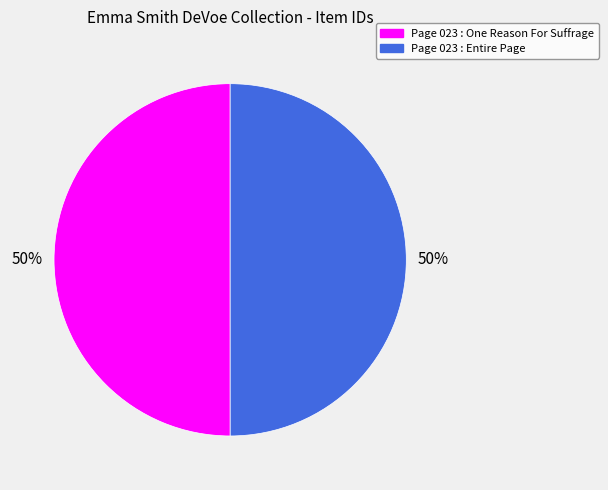

Combined, do Page 023 : One Reason For Suffrage and Page 023 : Entire Page account for over 50%?

Yes